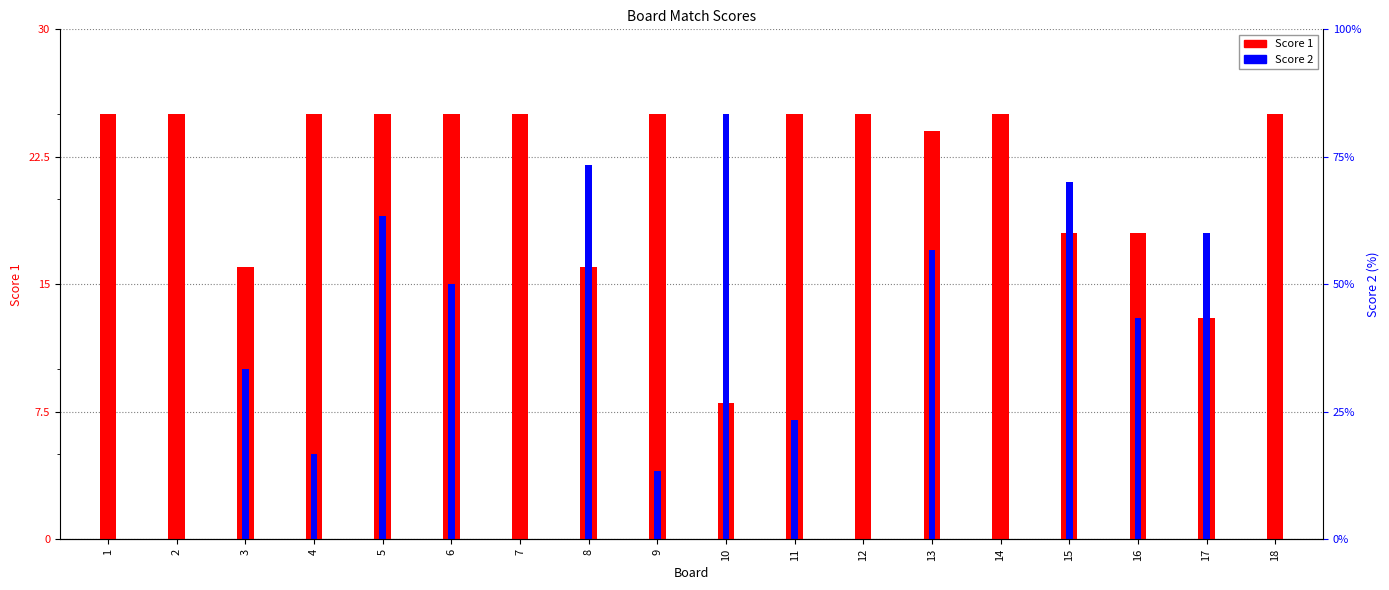

Is it true that Score 1 equals 13 at 7?

False